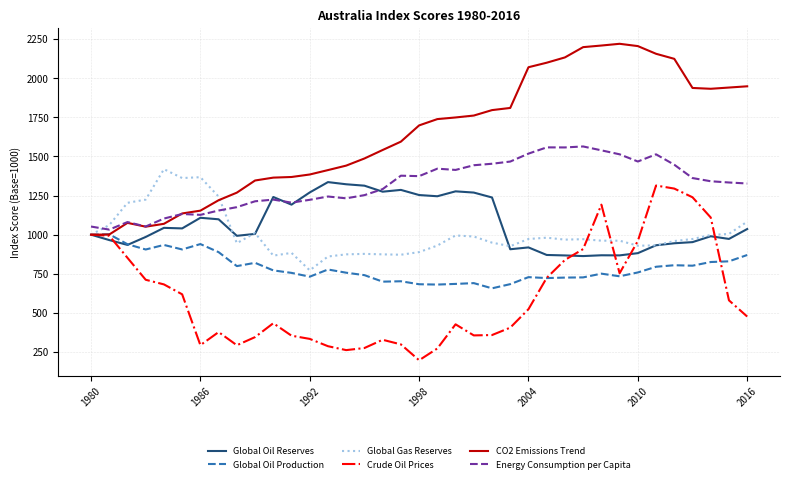

What is the minimum value for Global Gas Reserves?

772.2